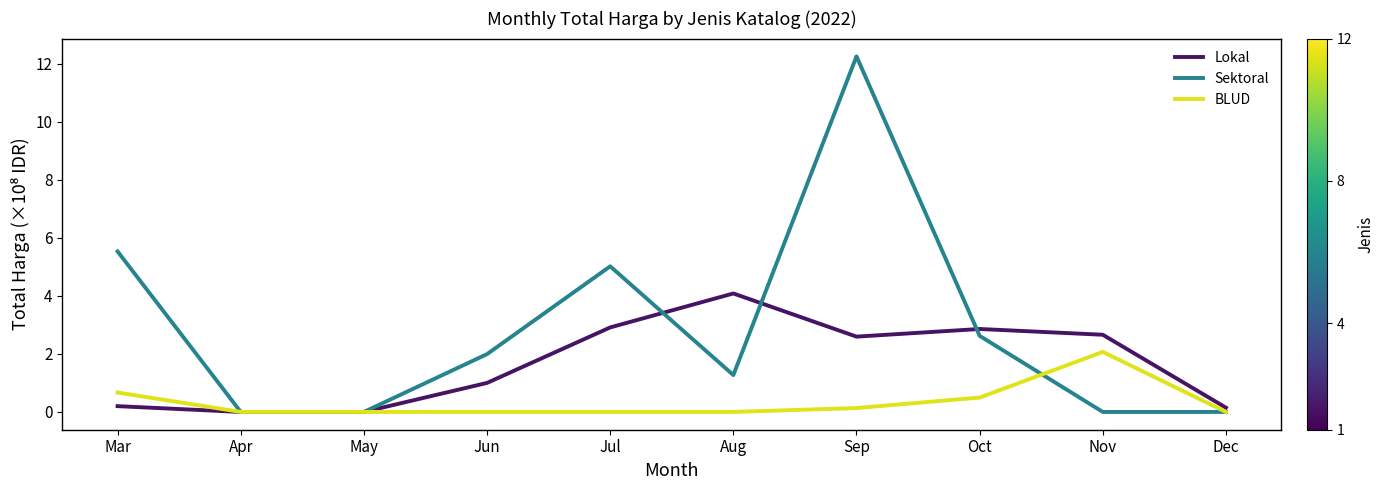

Which series has the largest range (max minus min)?

Sektoral